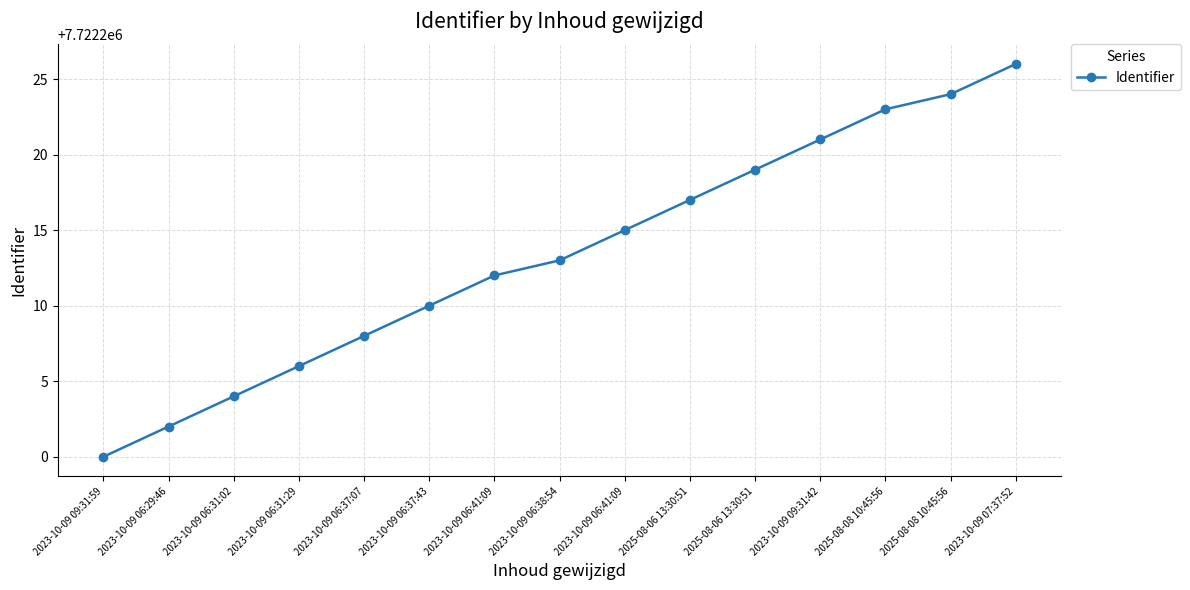

Rank the categories by value from lowest to highest.

2023-10-09 09:31:59, 2023-10-09 06:29:46, 2023-10-09 06:31:02, 2023-10-09 06:31:29, 2023-10-09 06:37:07, 2023-10-09 06:37:43, 2023-10-09 06:41:09, 2023-10-09 06:38:54, 2023-10-09 06:41:09, 2025-08-06 13:30:51, 2025-08-06 13:30:51, 2023-10-09 09:31:42, 2025-08-08 10:45:56, 2025-08-08 10:45:56, 2023-10-09 07:37:52